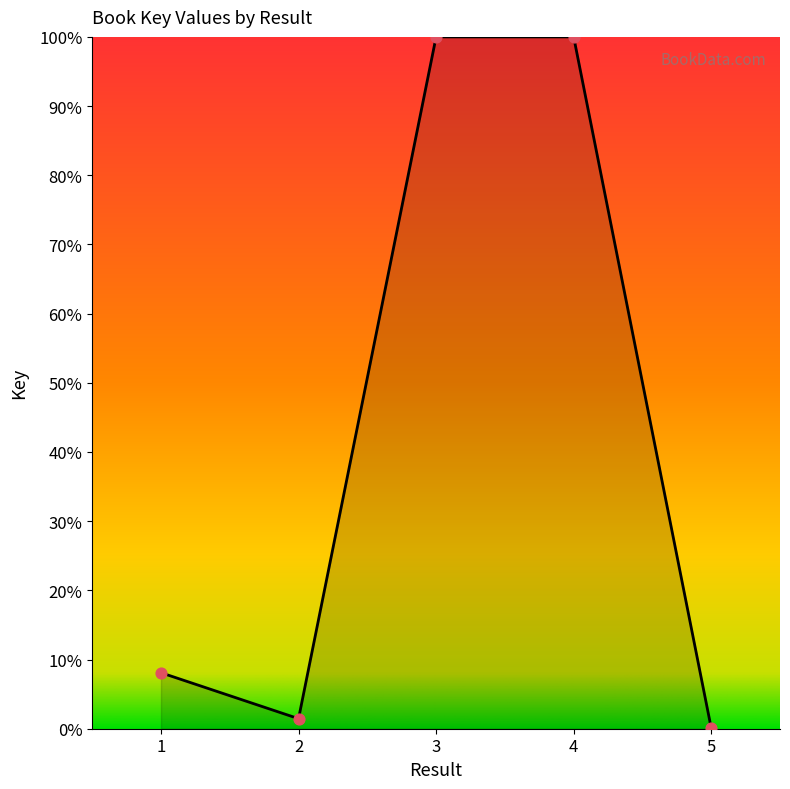

Between 2 and 1, which is larger?

1